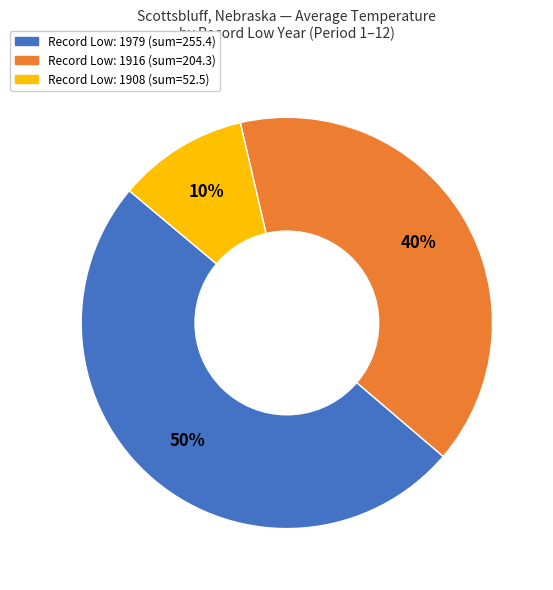

Does any single category account for the majority?

No